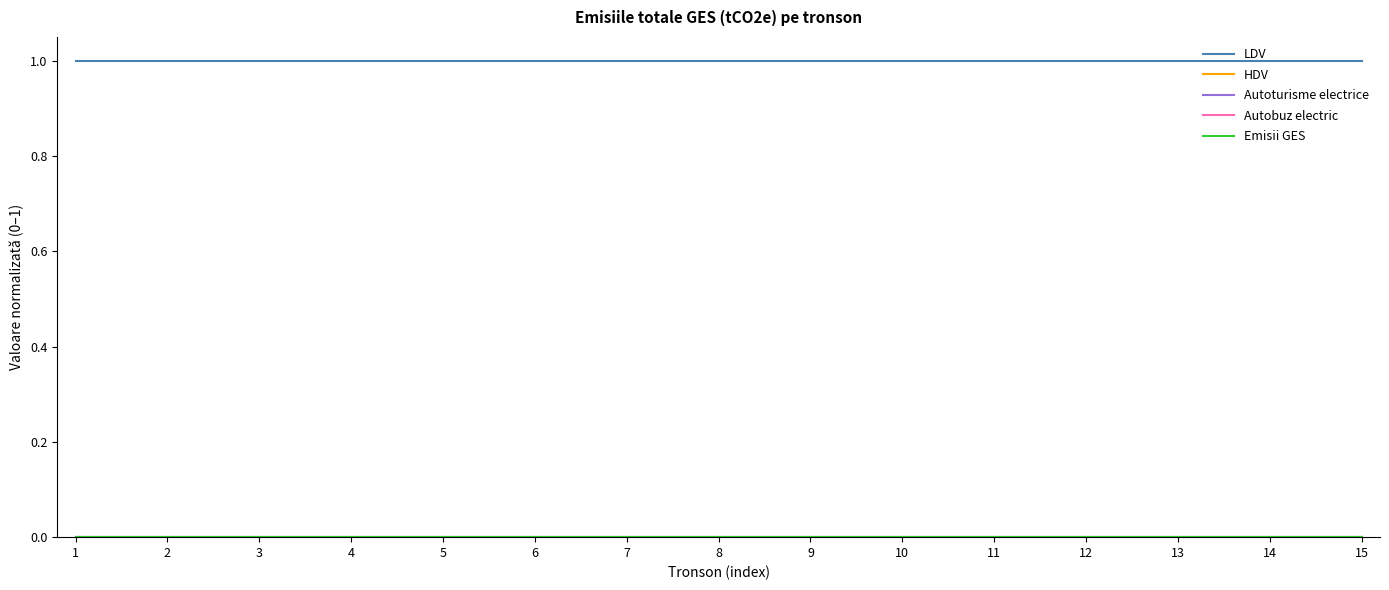

Is this an area chart (filled region under the line)?

No